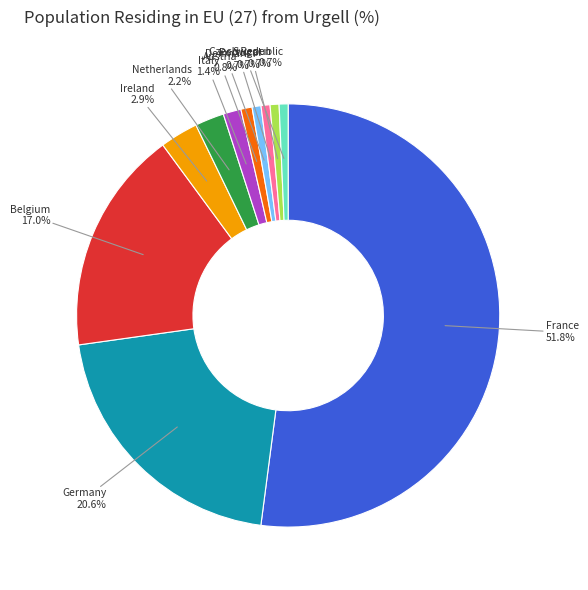

Which category has the biggest portion of the pie?

France